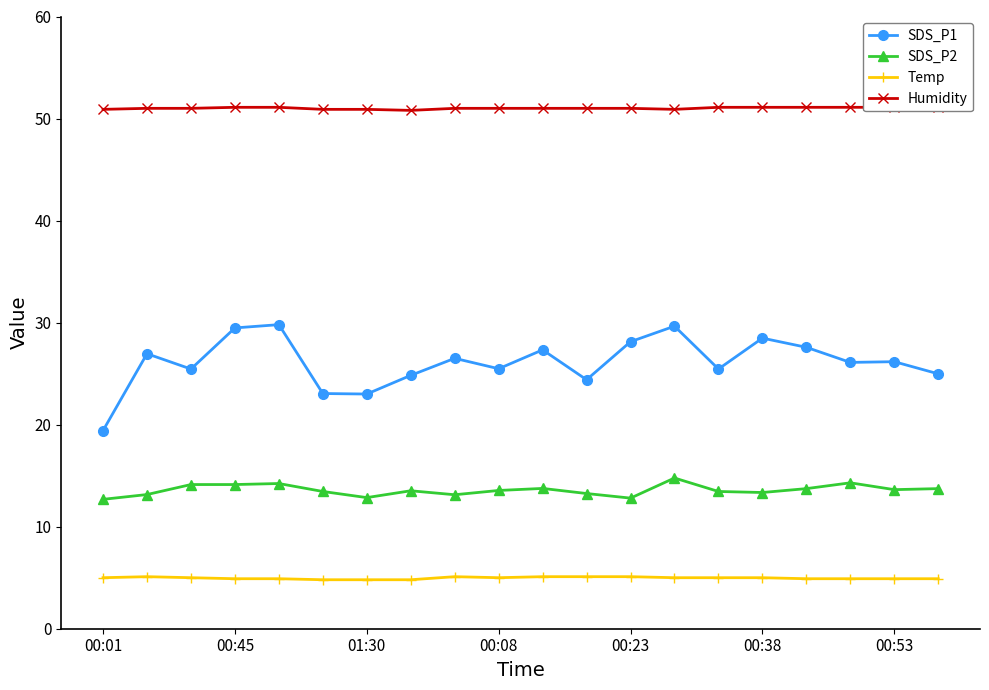

Rank the series by their average value, from highest to lowest.

Humidity, SDS_P1, SDS_P2, Temp